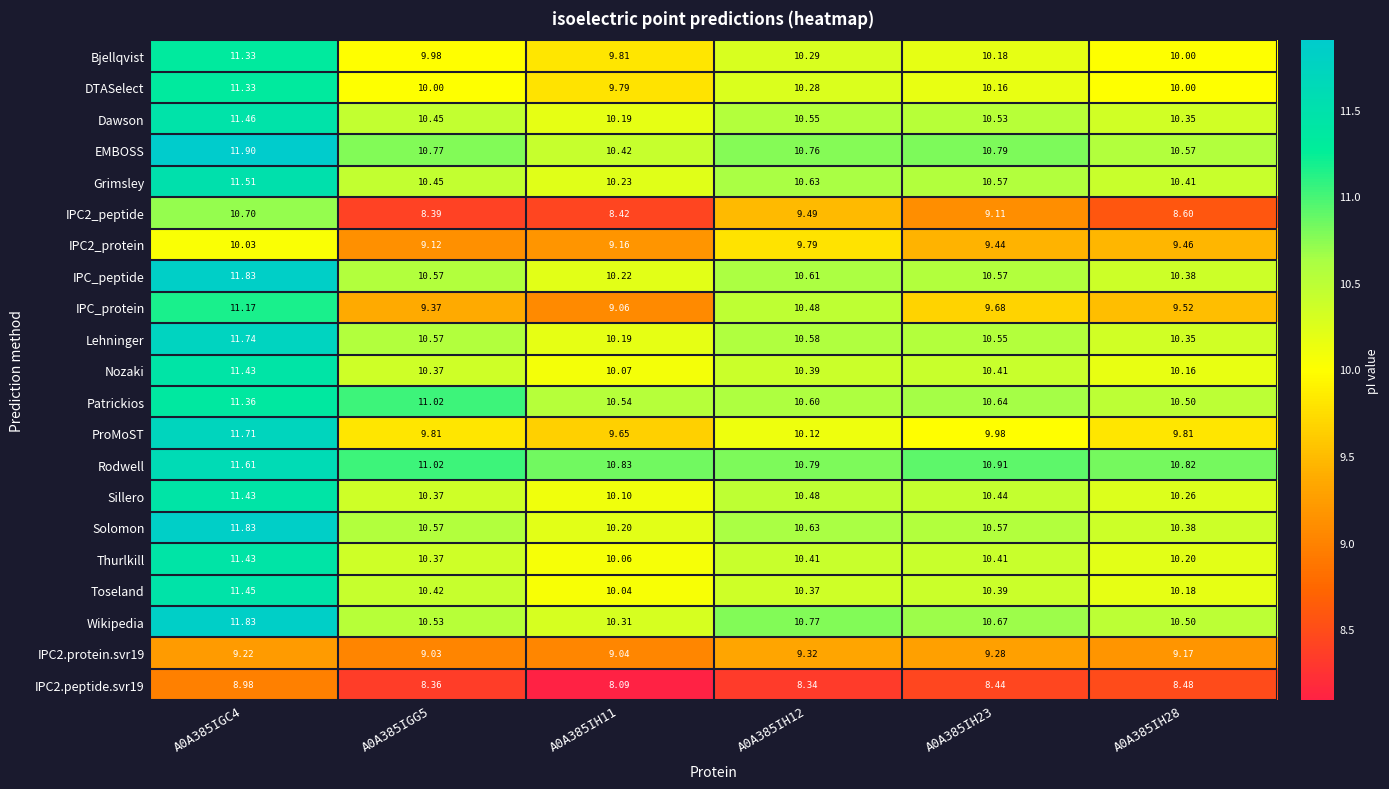

Which series has the largest total across all categories?

Rodwell